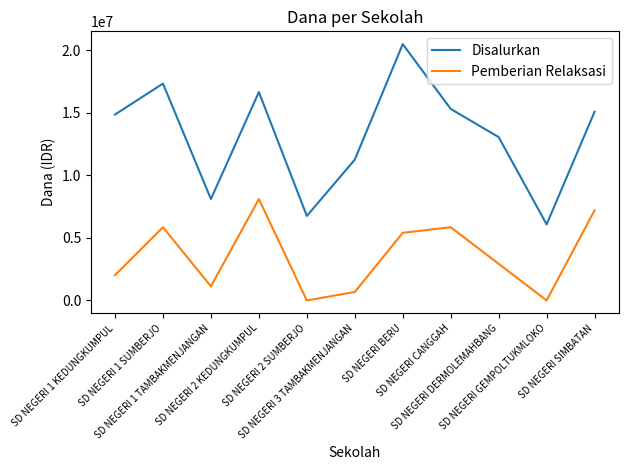

What is the average value of the Pemberian Relaksasi series?

3559091